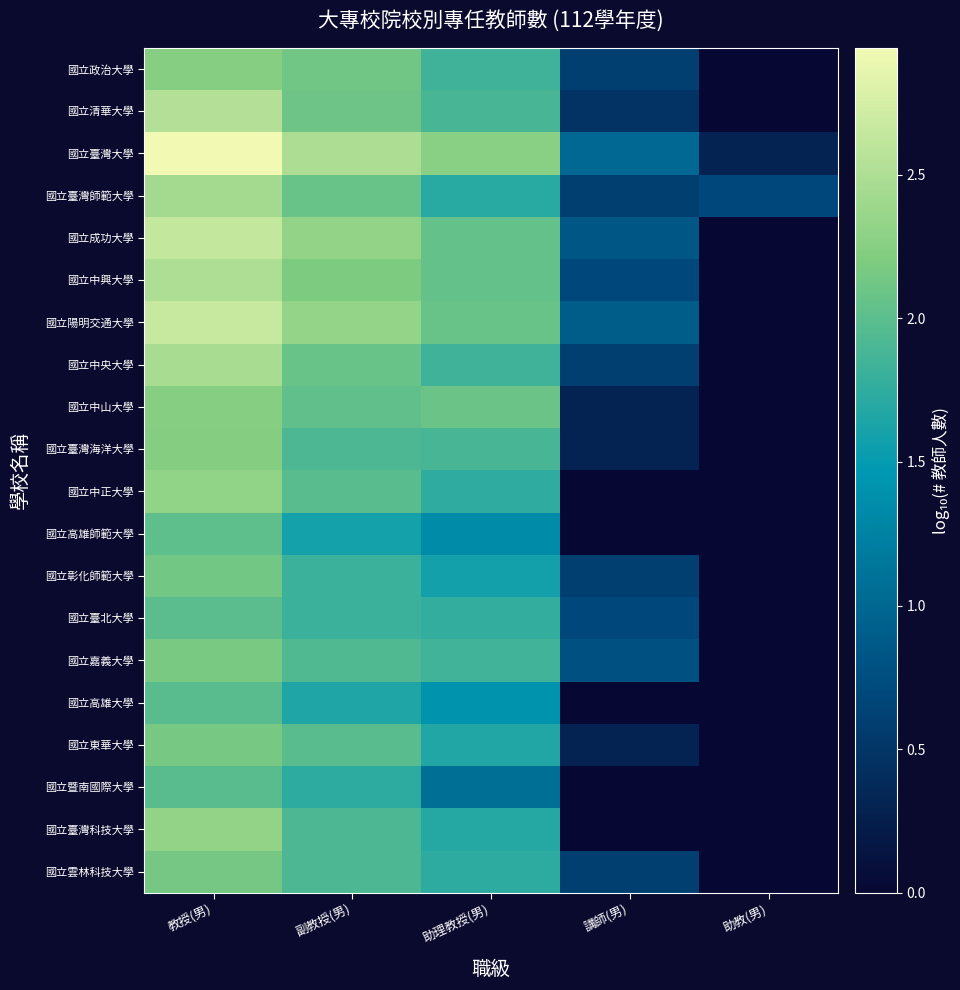

Reading left to right, what are all the values shown in this chart?

國立政治大學: 教授(男)=2.2	副教授(男)=2.1	助理教授(男)=1.8	講師(男)=0.6	助教(男)=0.0
國立清華大學: 教授(男)=2.5	副教授(男)=2.1	助理教授(男)=1.9	講師(男)=0.5	助教(男)=0.0
國立臺灣大學: 教授(男)=2.9	副教授(男)=2.5	助理教授(男)=2.3	講師(男)=1.0	助教(男)=0.3
國立臺灣師範大學: 教授(男)=2.4	副教授(男)=2.1	助理教授(男)=1.7	講師(男)=0.6	助教(男)=0.7
國立成功大學: 教授(男)=2.6	副教授(男)=2.3	助理教授(男)=2.1	講師(男)=0.8	助教(男)=0.0
國立中興大學: 教授(男)=2.5	副教授(男)=2.2	助理教授(男)=2.1	講師(男)=0.7	助教(男)=0.0
國立陽明交通大學: 教授(男)=2.7	副教授(男)=2.3	助理教授(男)=2.1	講師(男)=0.9	助教(男)=0.0
國立中央大學: 教授(男)=2.5	副教授(男)=2.1	助理教授(男)=1.8	講師(男)=0.6	助教(男)=0.0
國立中山大學: 教授(男)=2.3	副教授(男)=2.0	助理教授(男)=2.1	講師(男)=0.3	助教(男)=0.0
國立臺灣海洋大學: 教授(男)=2.2	副教授(男)=1.9	助理教授(男)=1.9	講師(男)=0.3	助教(男)=0.0
國立中正大學: 教授(男)=2.3	副教授(男)=2.0	助理教授(男)=1.7	講師(男)=0.0	助教(男)=0.0
國立高雄師範大學: 教授(男)=2.0	副教授(男)=1.6	助理教授(男)=1.3	講師(男)=0.0	助教(男)=0.0
國立彰化師範大學: 教授(男)=2.1	副教授(男)=1.8	助理教授(男)=1.6	講師(男)=0.6	助教(男)=0.0
國立臺北大學: 教授(男)=2.0	副教授(男)=1.8	助理教授(男)=1.8	講師(男)=0.7	助教(男)=0.0
國立嘉義大學: 教授(男)=2.2	副教授(男)=1.9	助理教授(男)=1.8	講師(男)=0.8	助教(男)=0.0
國立高雄大學: 教授(男)=2.0	副教授(男)=1.6	助理教授(男)=1.4	講師(男)=0.0	助教(男)=0.0
國立東華大學: 教授(男)=2.2	副教授(男)=2.0	助理教授(男)=1.7	講師(男)=0.3	助教(男)=0.0
國立暨南國際大學: 教授(男)=2.0	副教授(男)=1.7	助理教授(男)=1.1	講師(男)=0.0	助教(男)=0.0
國立臺灣科技大學: 教授(男)=2.3	副教授(男)=1.9	助理教授(男)=1.7	講師(男)=0.0	助教(男)=0.0
國立雲林科技大學: 教授(男)=2.1	副教授(男)=1.9	助理教授(男)=1.7	講師(男)=0.6	助教(男)=0.0